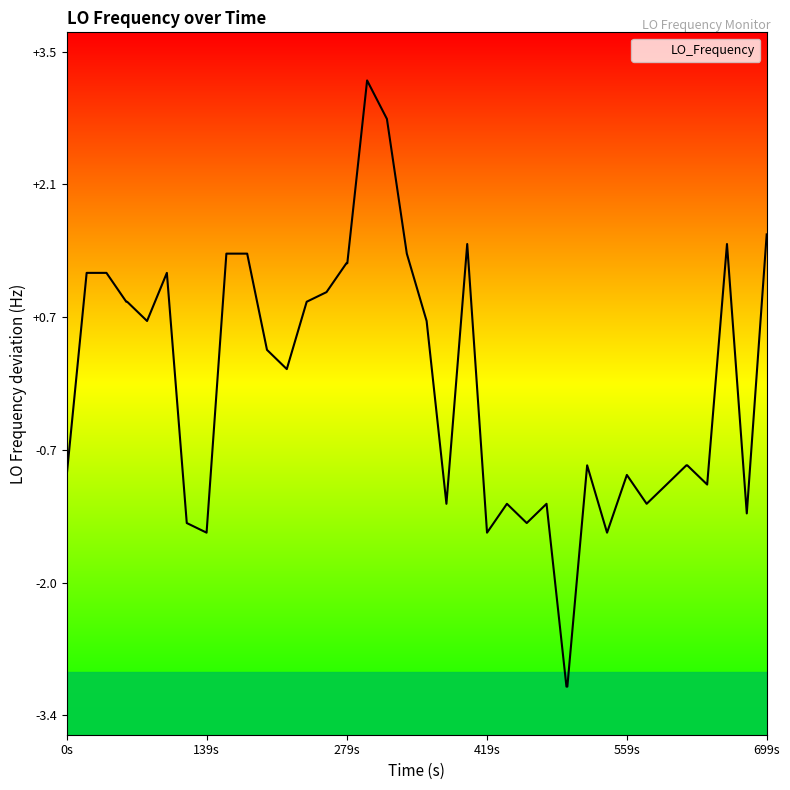

What is the smallest value displayed?

-3.1